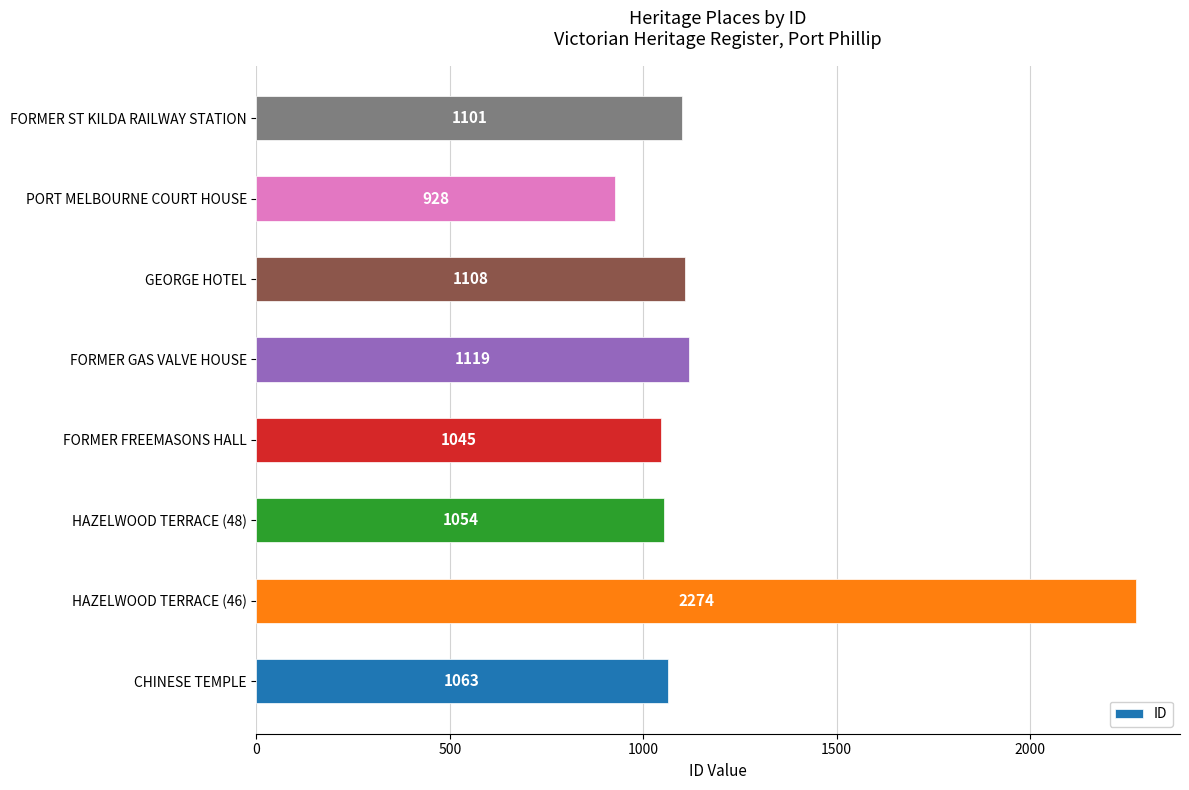

What is the greatest value displayed?

2274